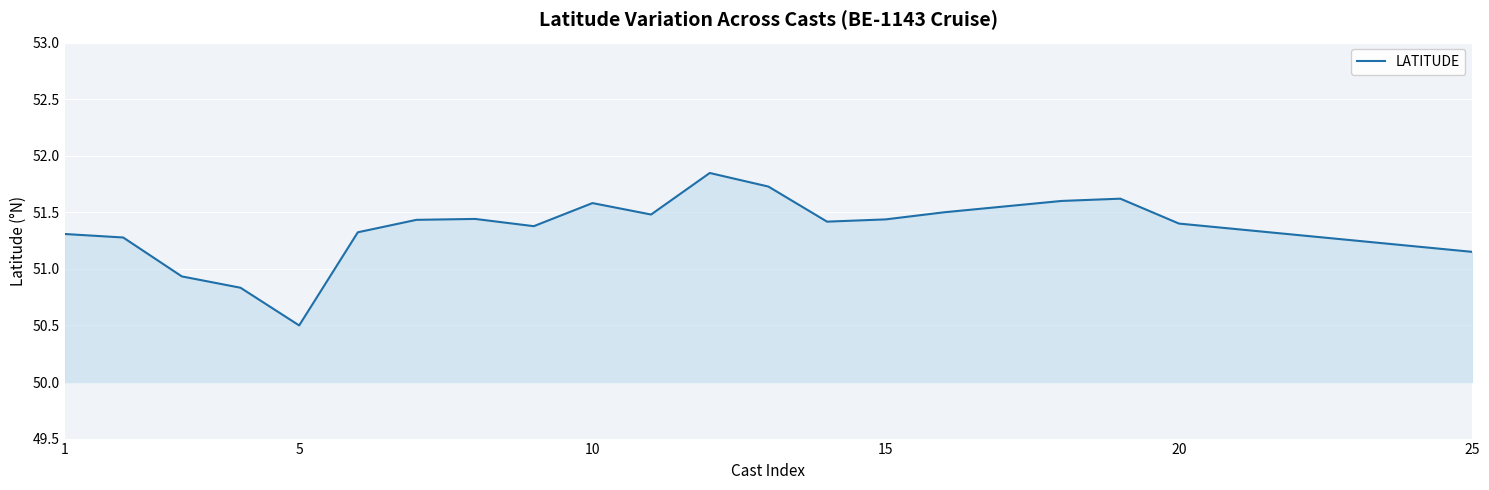

What is the minimum value shown in the chart?

50.5